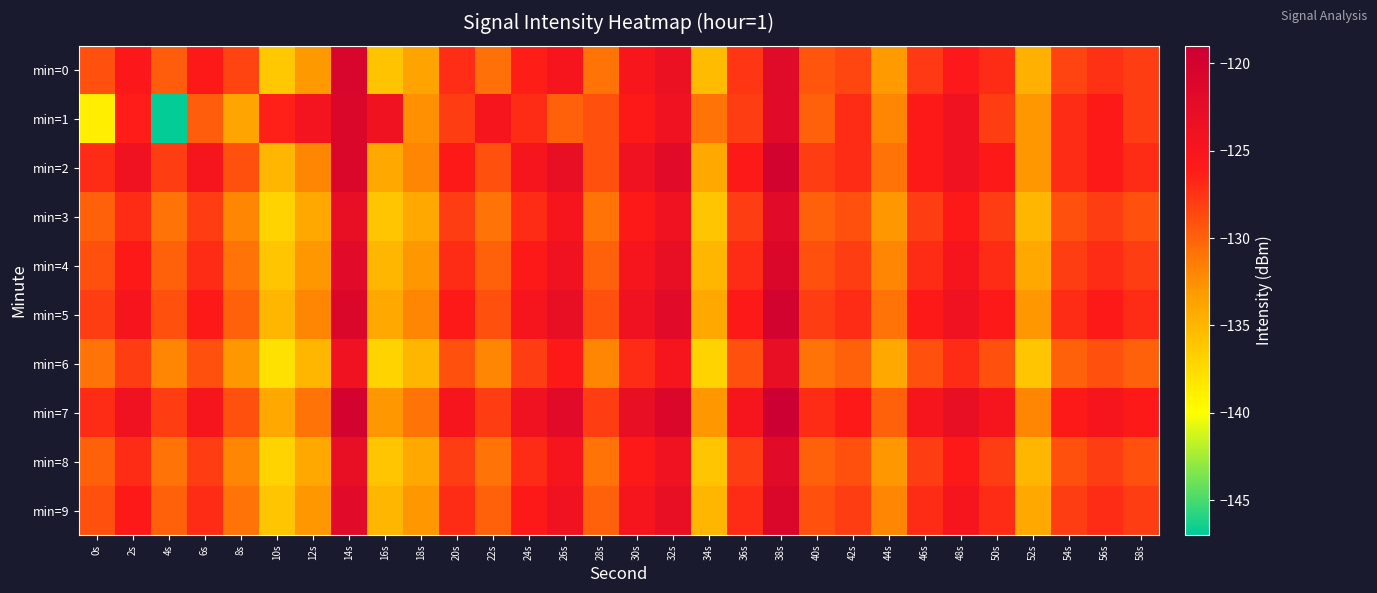

Which series has the largest range (max minus min)?

min=1